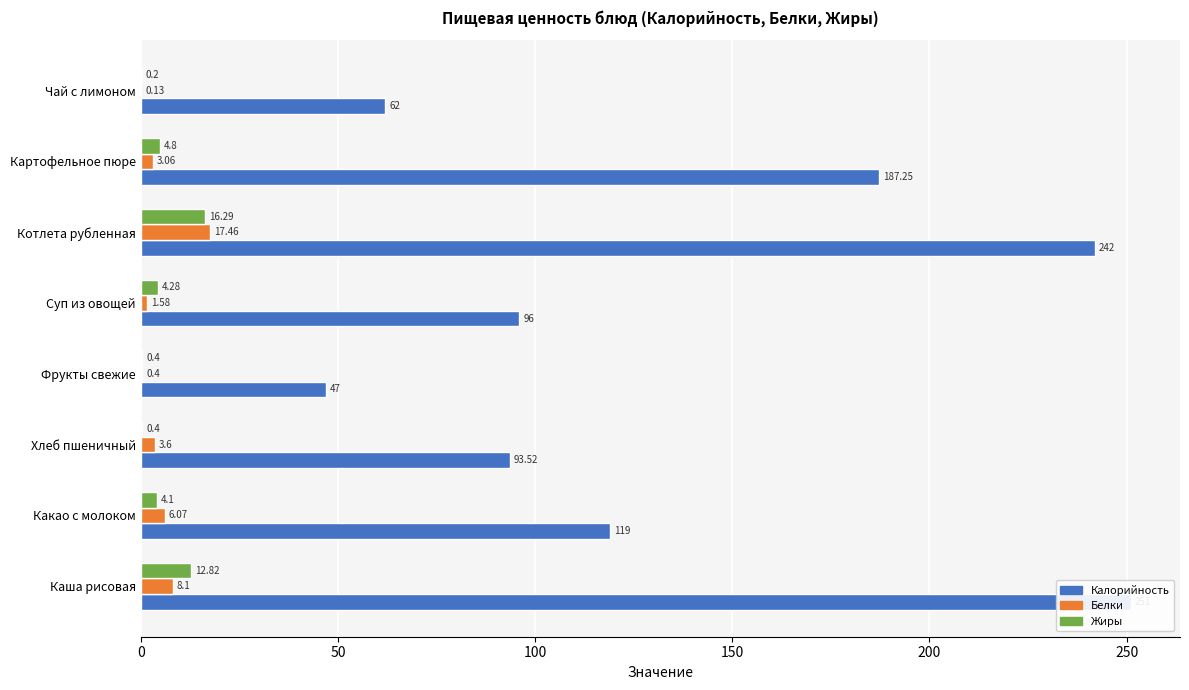

How many bars are there in each group?

3